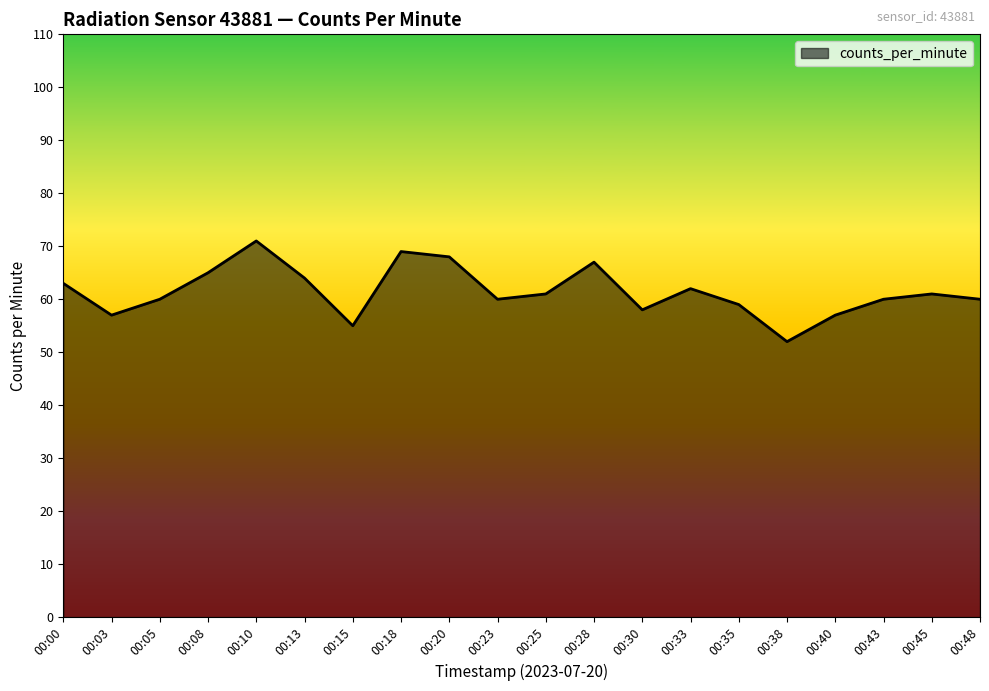

What is the approximate value at 00:10?

71